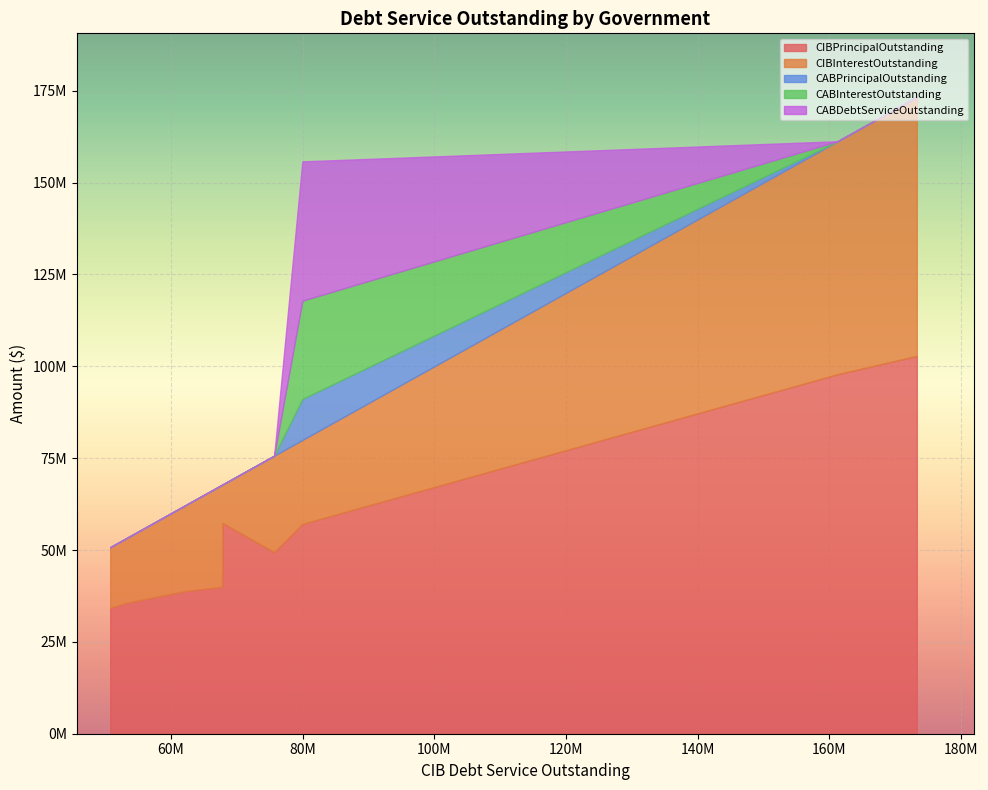

In CIBInterestOutstanding, how many points are higher than both neighbors (excluding endpoints)?

2